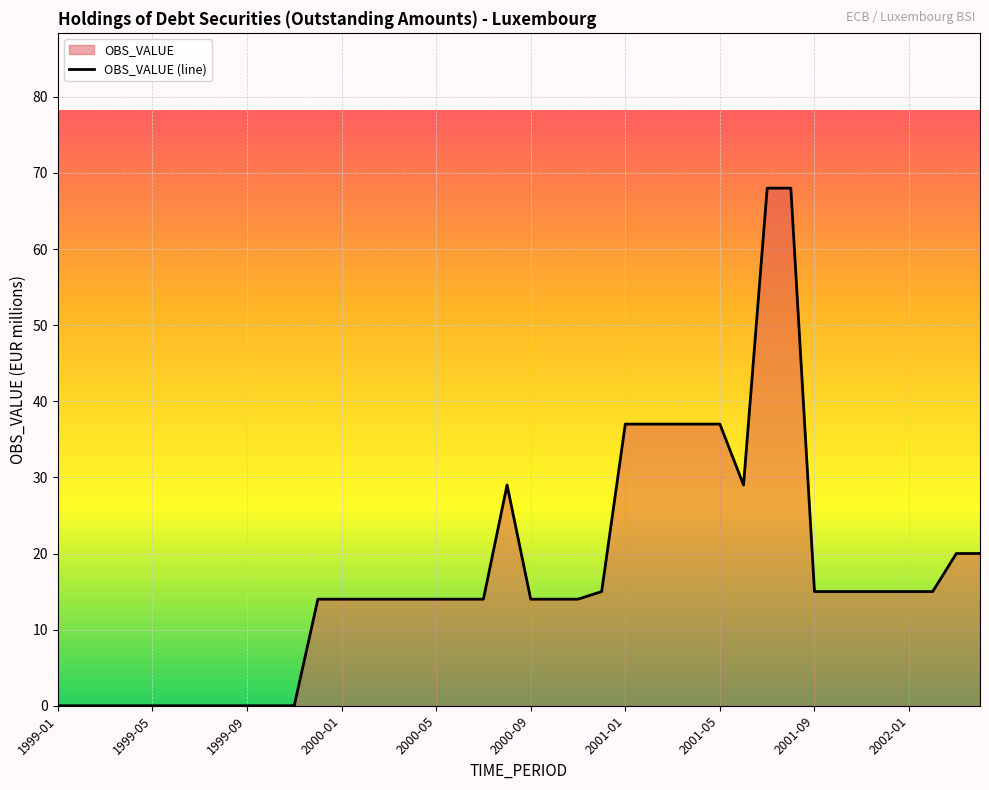

At which category does the chart reach its minimum across all series?

1999-01